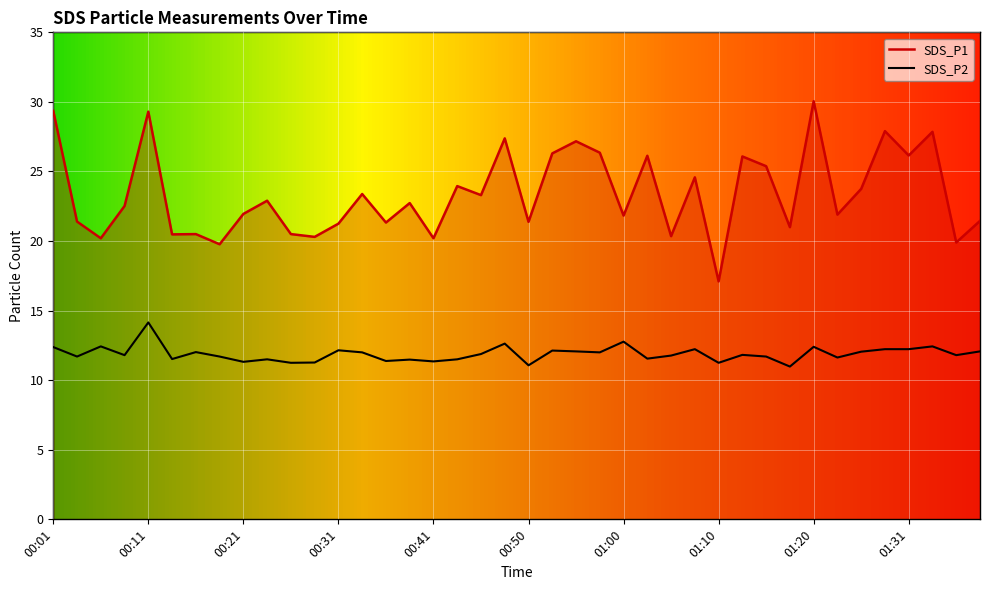

What is the minimum value shown in the chart?

11.0